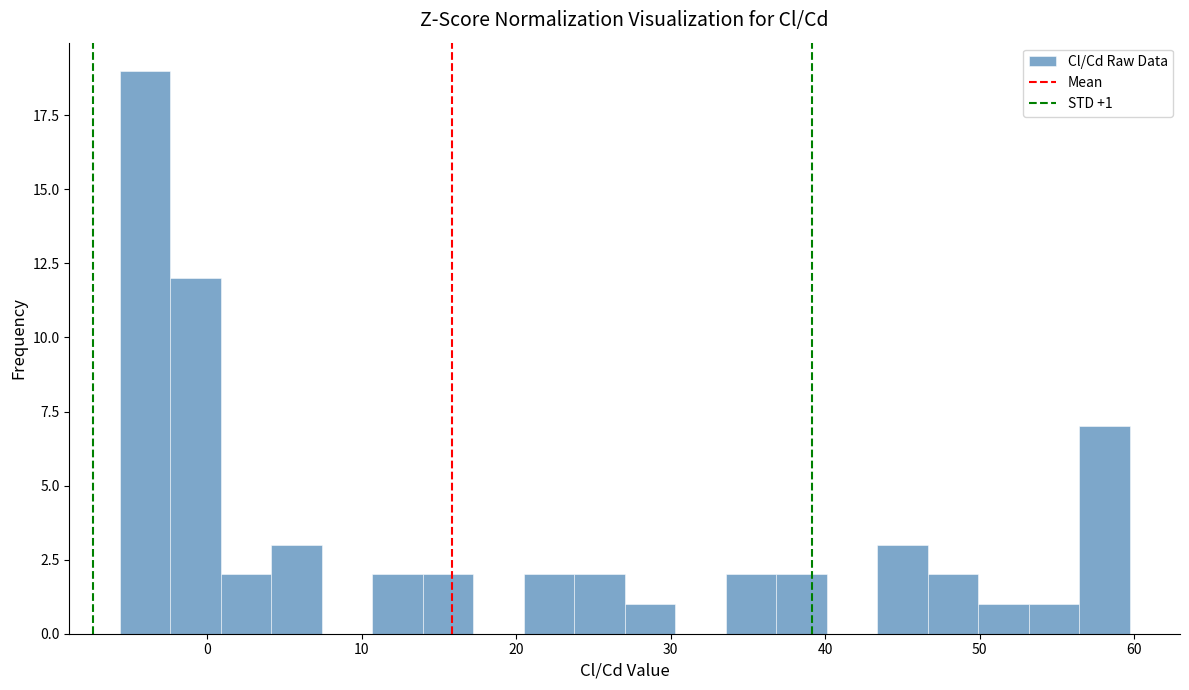

Read against the x-axis, roughly where is the centre of the tallest bar?

-4